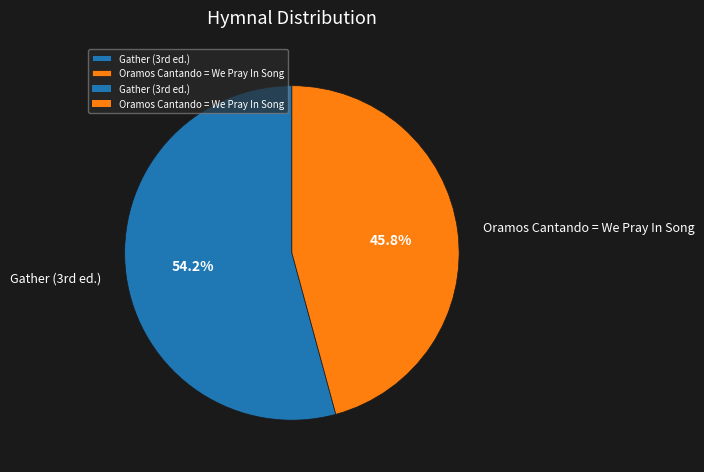

Does Oramos Cantando = We Pray In Song account for over 50% of the chart?

No